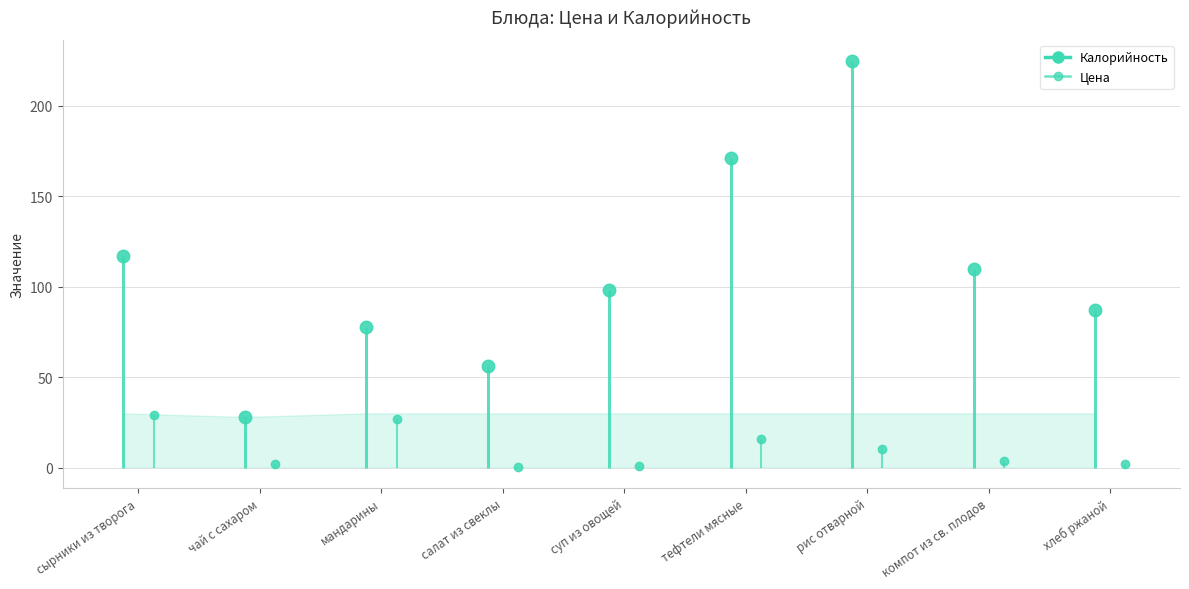

Which category has the lowest value in the Цена series?

салат из свеклы